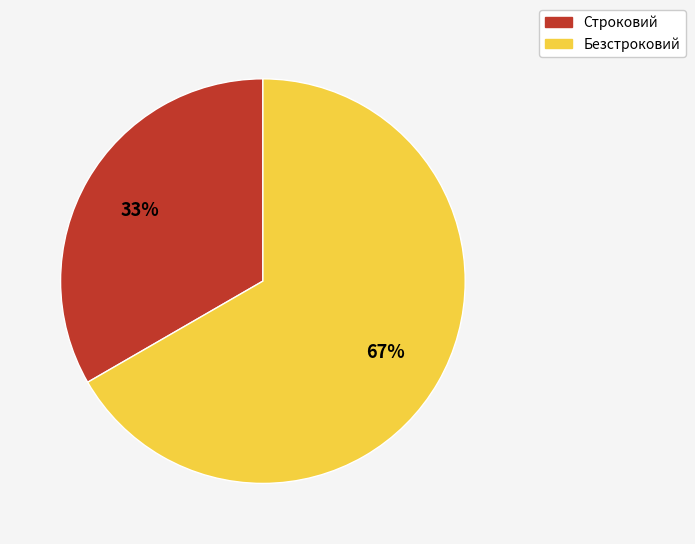

To the nearest percent, what is the average slice percentage?

50%